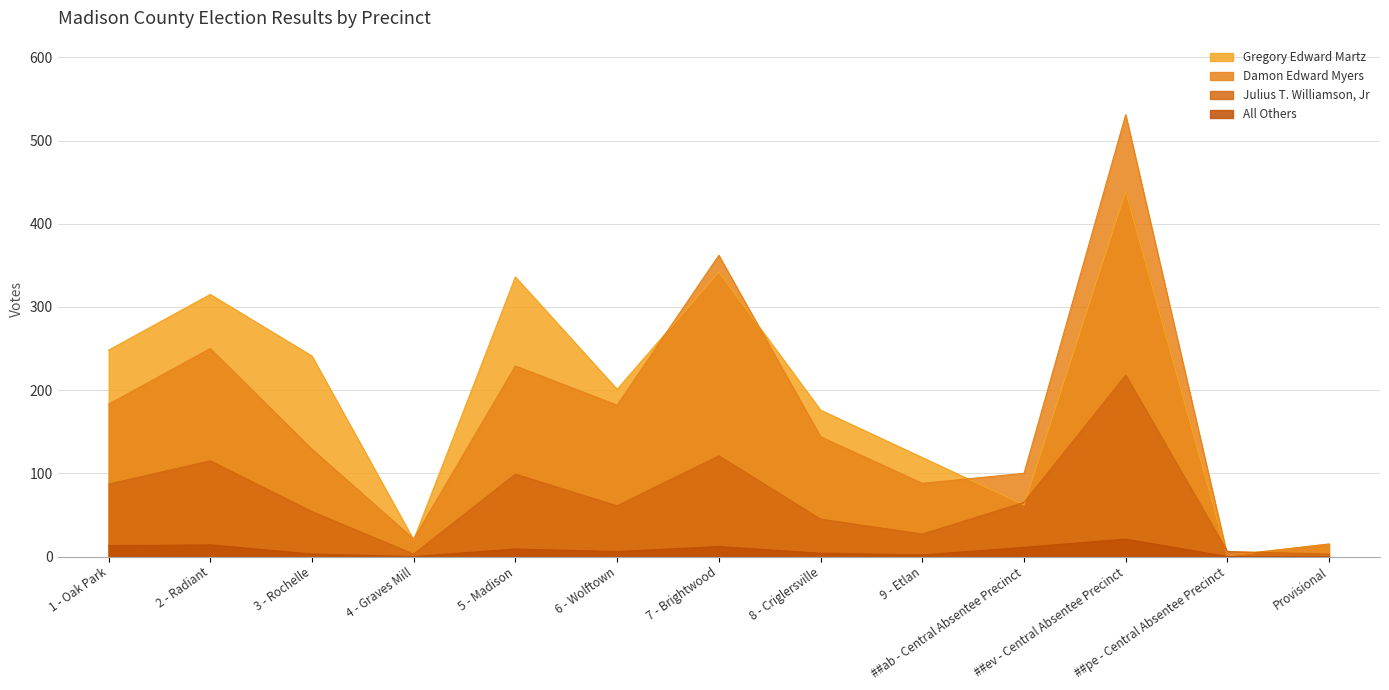

Where is the first local maximum for All Others?

2 - Radiant